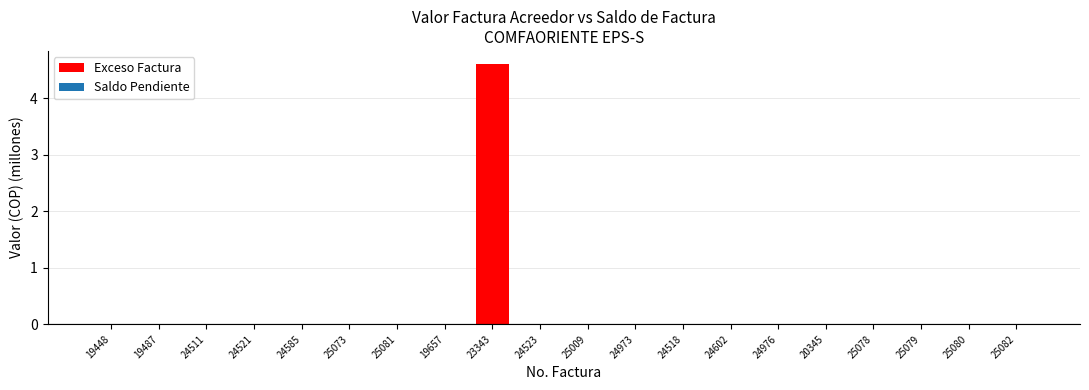

What is the change in value from 23343 to 24973?

-4.6